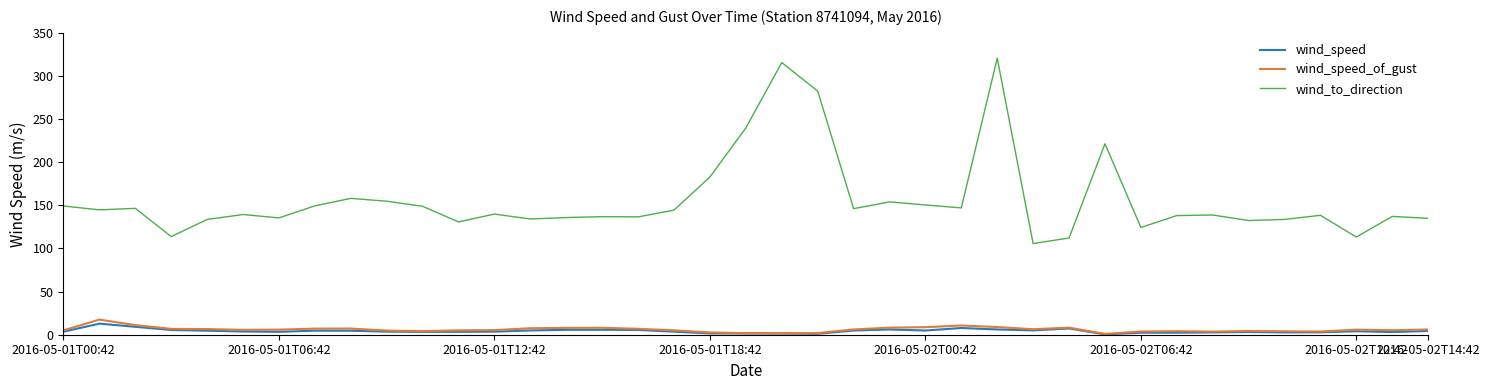

What is the maximum value shown in the chart?

320.7